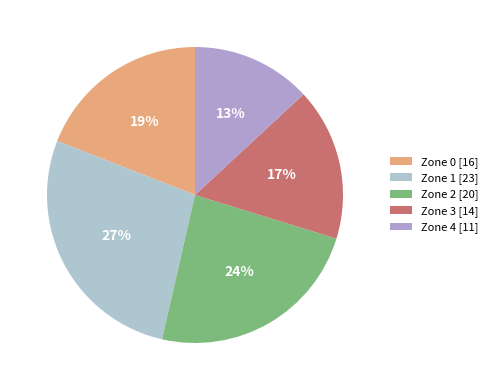

Approximately how many times larger is the value at Zone 3 compared to Zone 2?

0.7